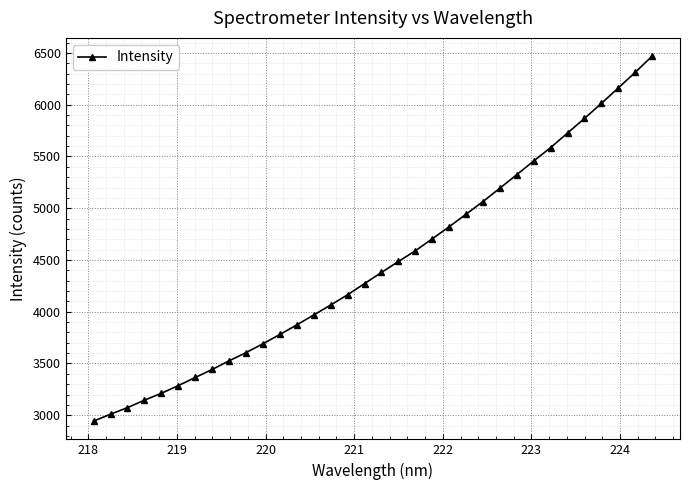

What is the difference between the maximum and minimum values?

3526.6